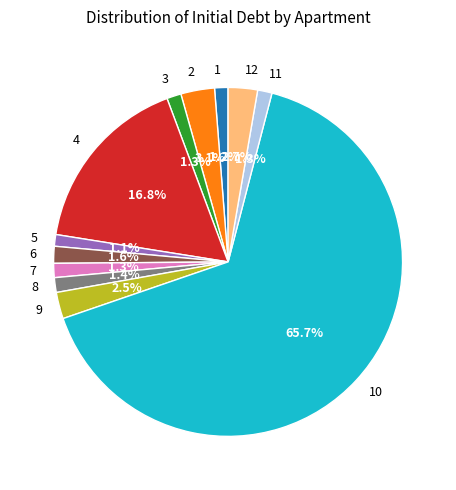

How many segments does this pie chart have?

12